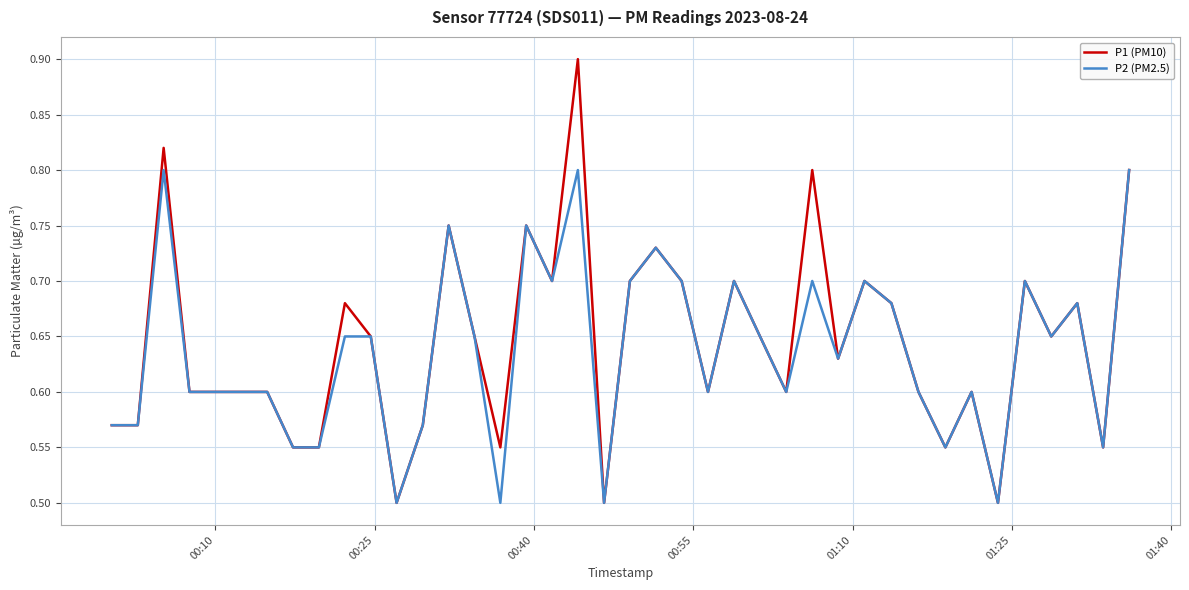

Which series has the widest spread of values?

P1 (PM10)